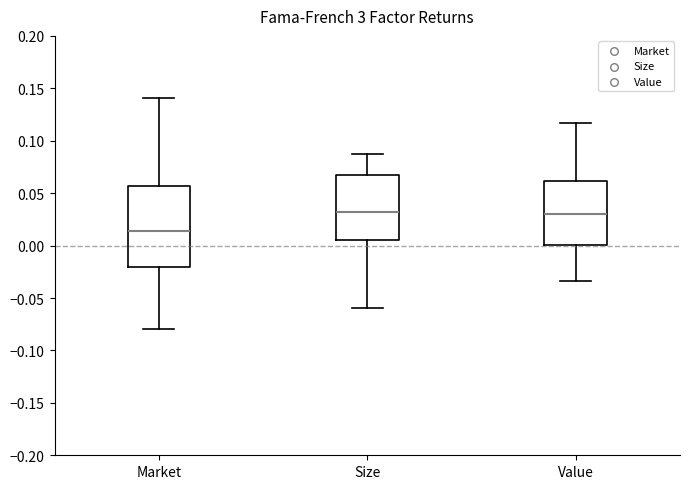

Reading left to right, transcribe this box plot: for each box, give where its median line is, the range the box spans, and where its two whiskers end, as read against the y-axis. The values are not printed on the chart, so give them approximately, as read against the axis.

Market: median 0.015, box -0.020 to 0.055, whiskers -0.080 to 0.140
Size: median 0.030, box 0.005 to 0.065, whiskers -0.060 to 0.085
Value: median 0.030, box 0.000 to 0.060, whiskers -0.035 to 0.115